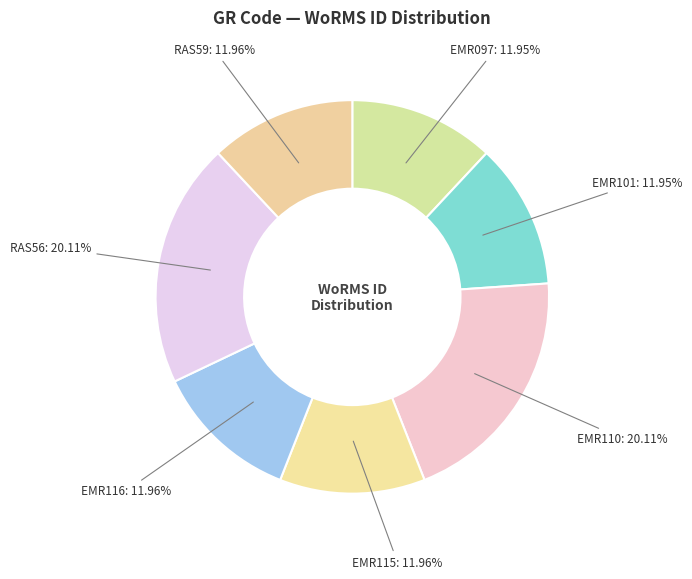

Is EMR101 the majority of the pie?

No